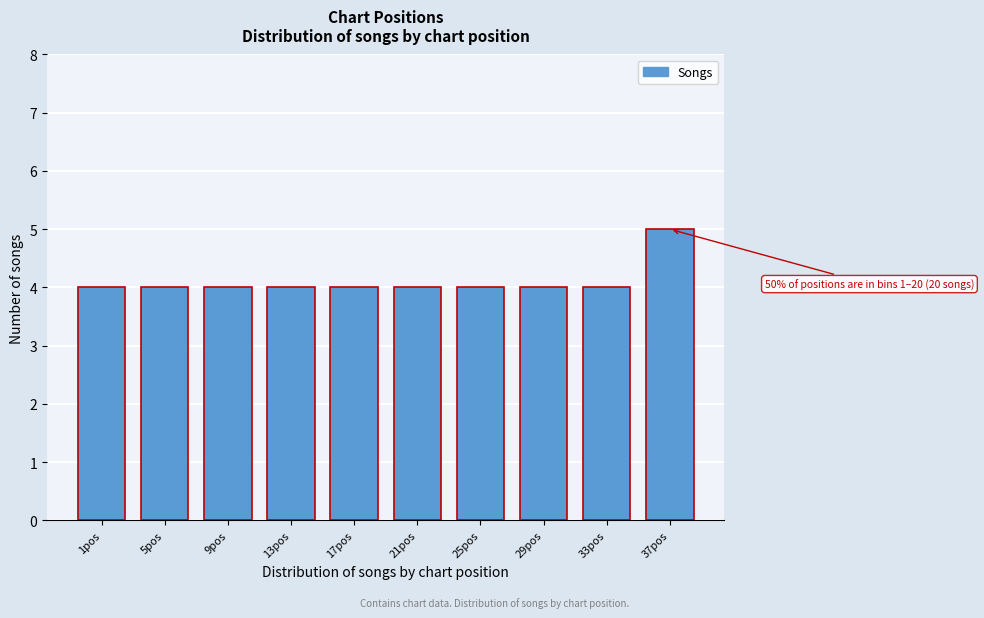

Reading right to left, extract all data points from this chart.

37pos=5	33pos=4	29pos=4	25pos=4	21pos=4	17pos=4	13pos=4	9pos=4	5pos=4	1pos=4